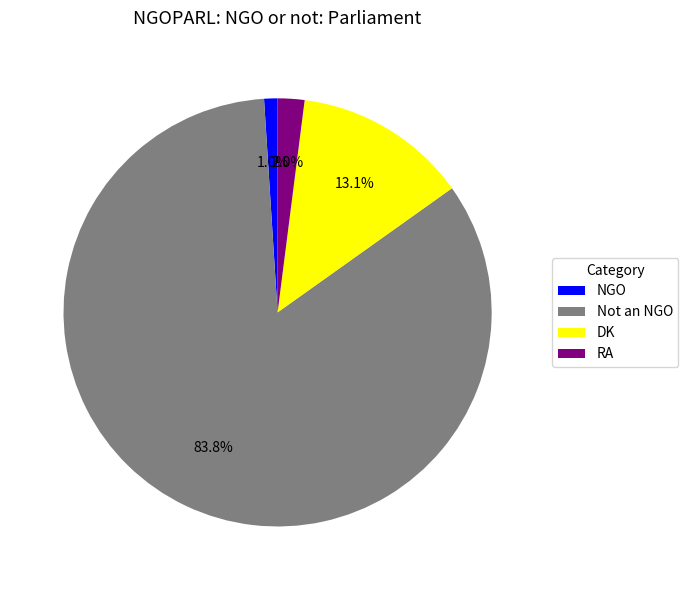

True or false: RA accounts for 2% of the total.

True